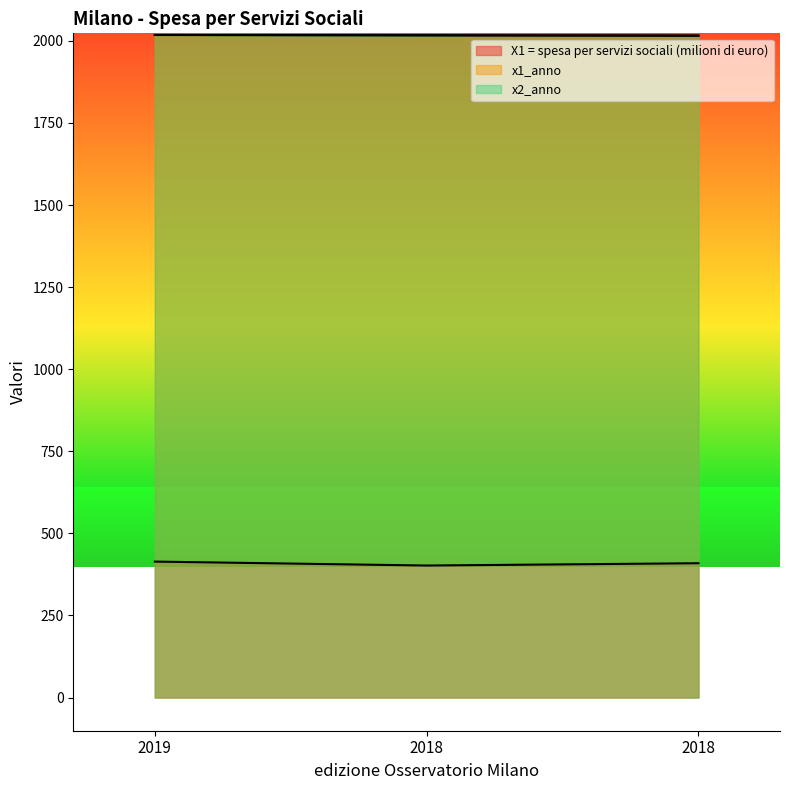

At which label does x2_anno first exceed 2017?

2019